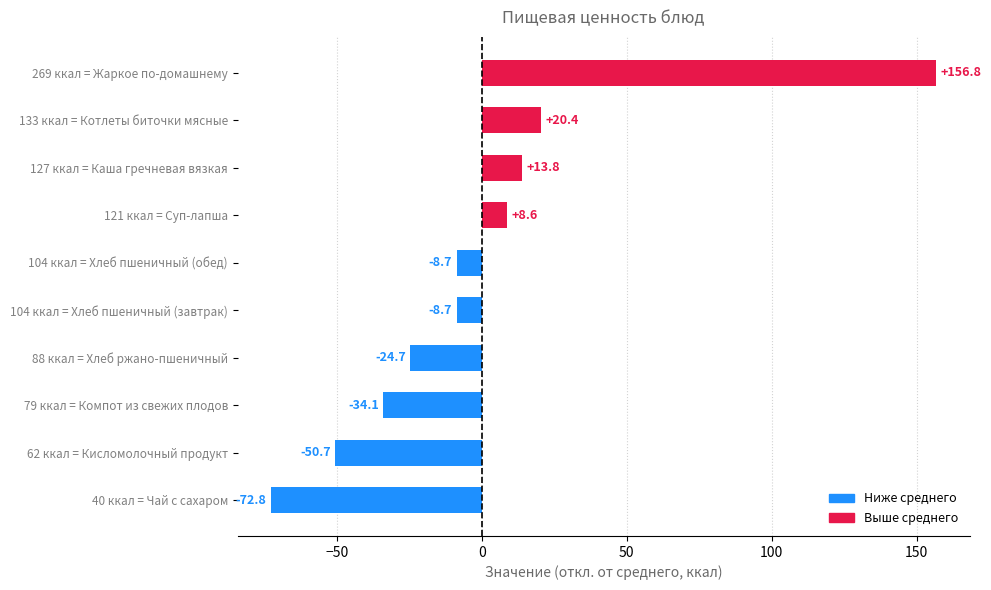

How many positive values are there?

4